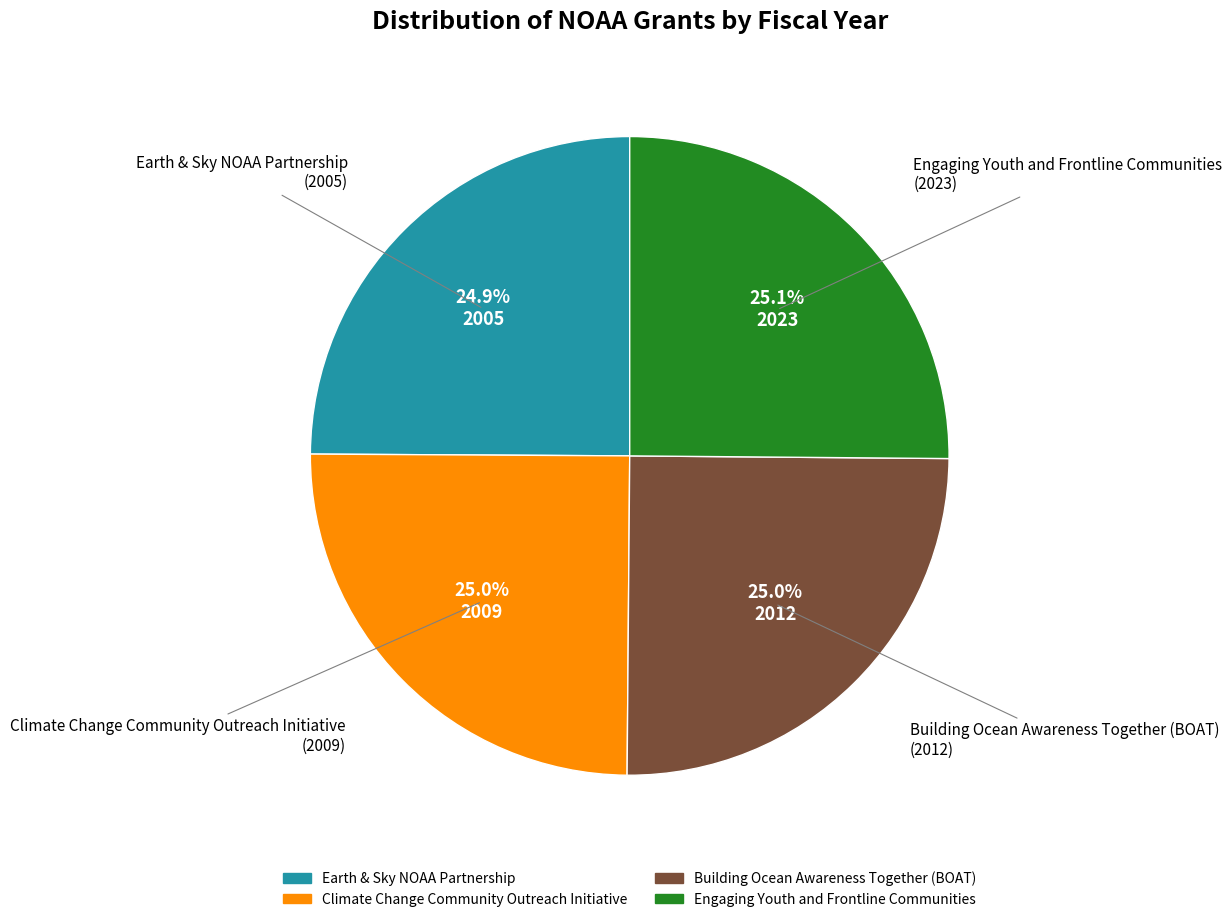

What percentage do Engaging Youth and Frontline Communities and Climate Change Community Outreach Initiative together represent?

50.1%